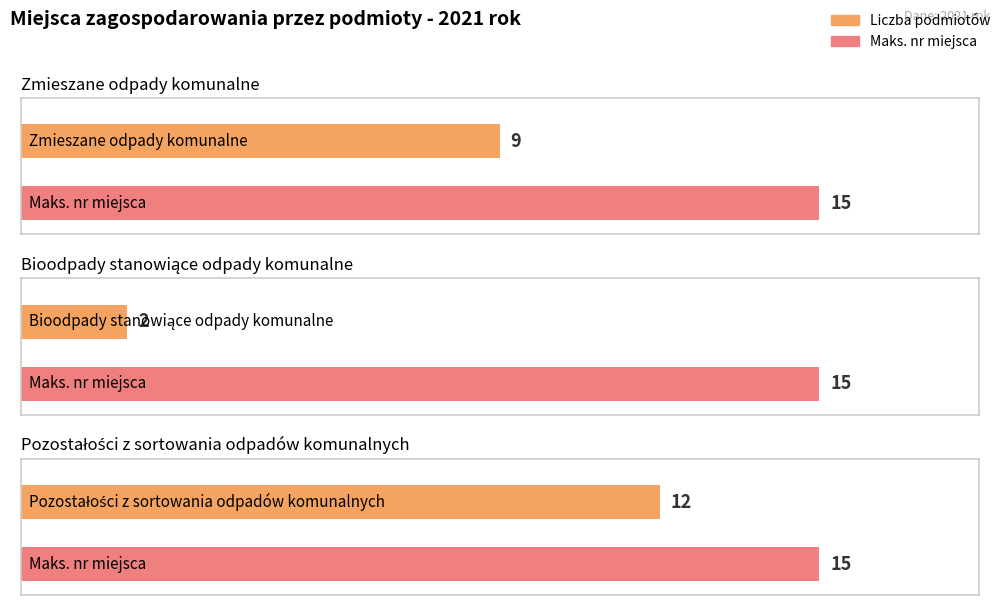

Which has a higher value, Pozostałości z sortowania odpadów komunalnych or Zmieszane odpady komunalne?

Pozostałości z sortowania odpadów komunalnych